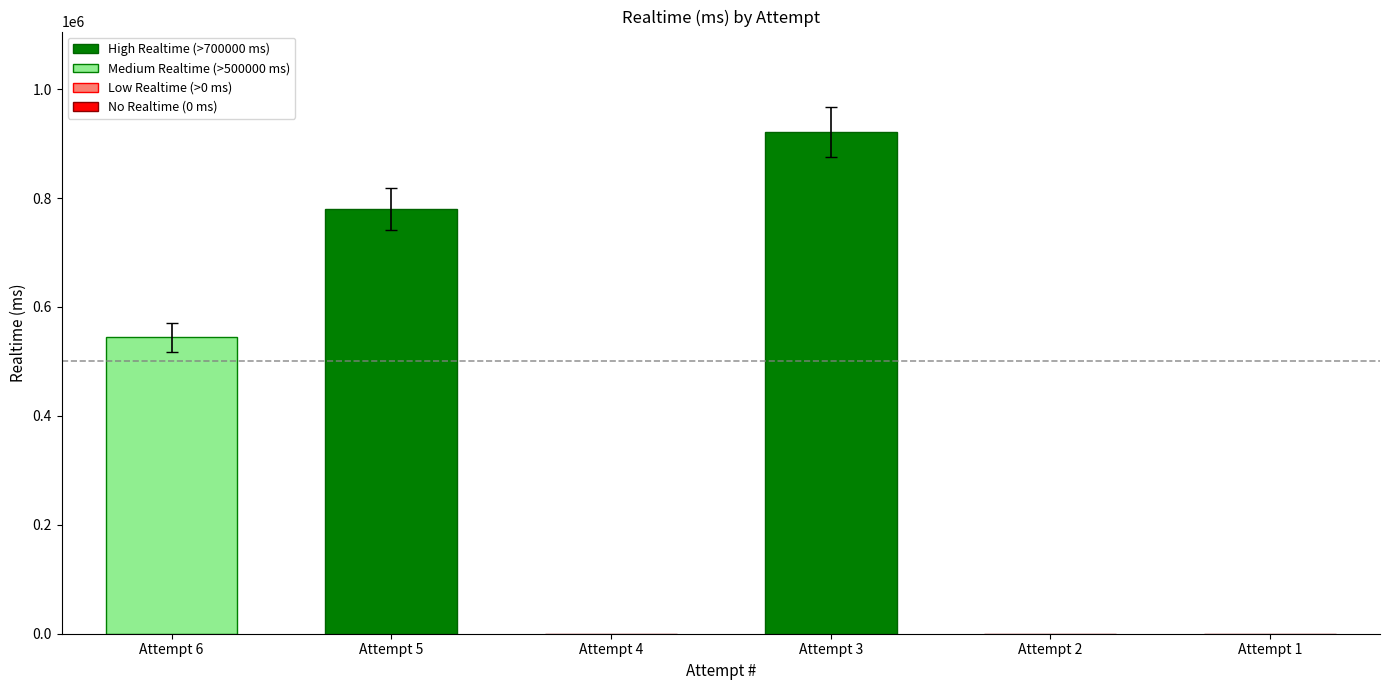

How many data points does each series have?

6